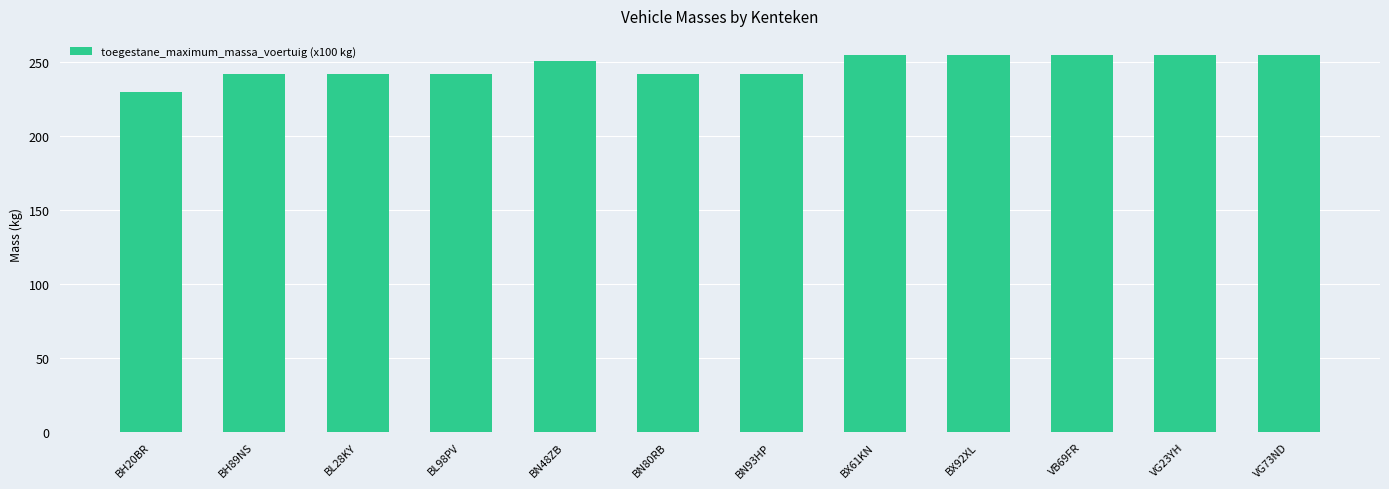

How many distinct data groups are displayed?

1